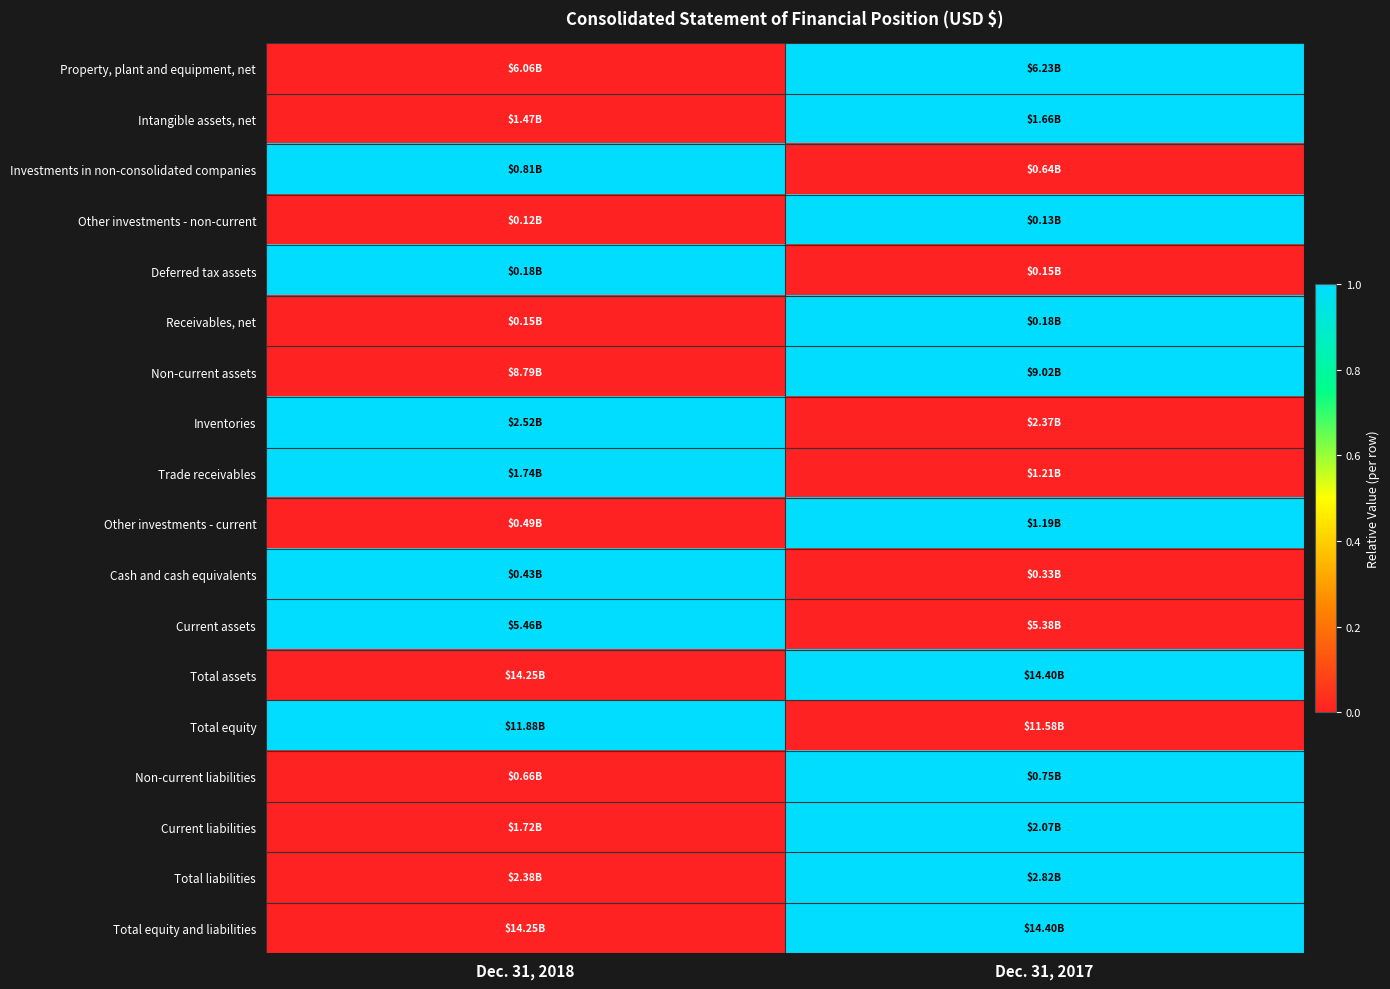

At which category is the sum across all series the highest?

Dec. 31, 2017